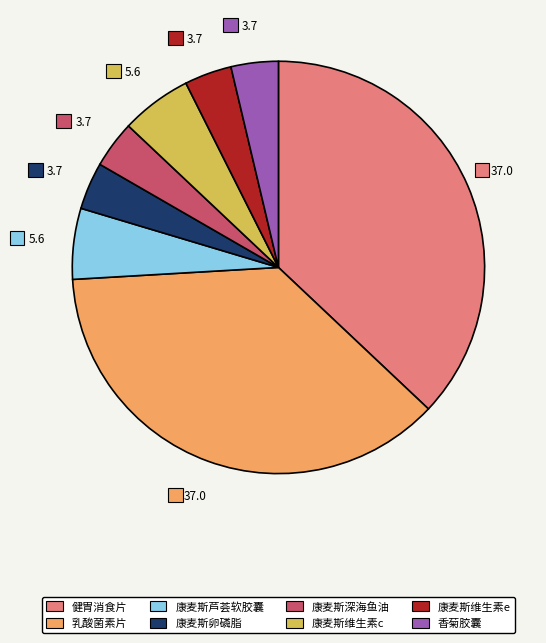

Do 康麦斯维生素e and 康麦斯维生素c together represent more than half of the pie?

No